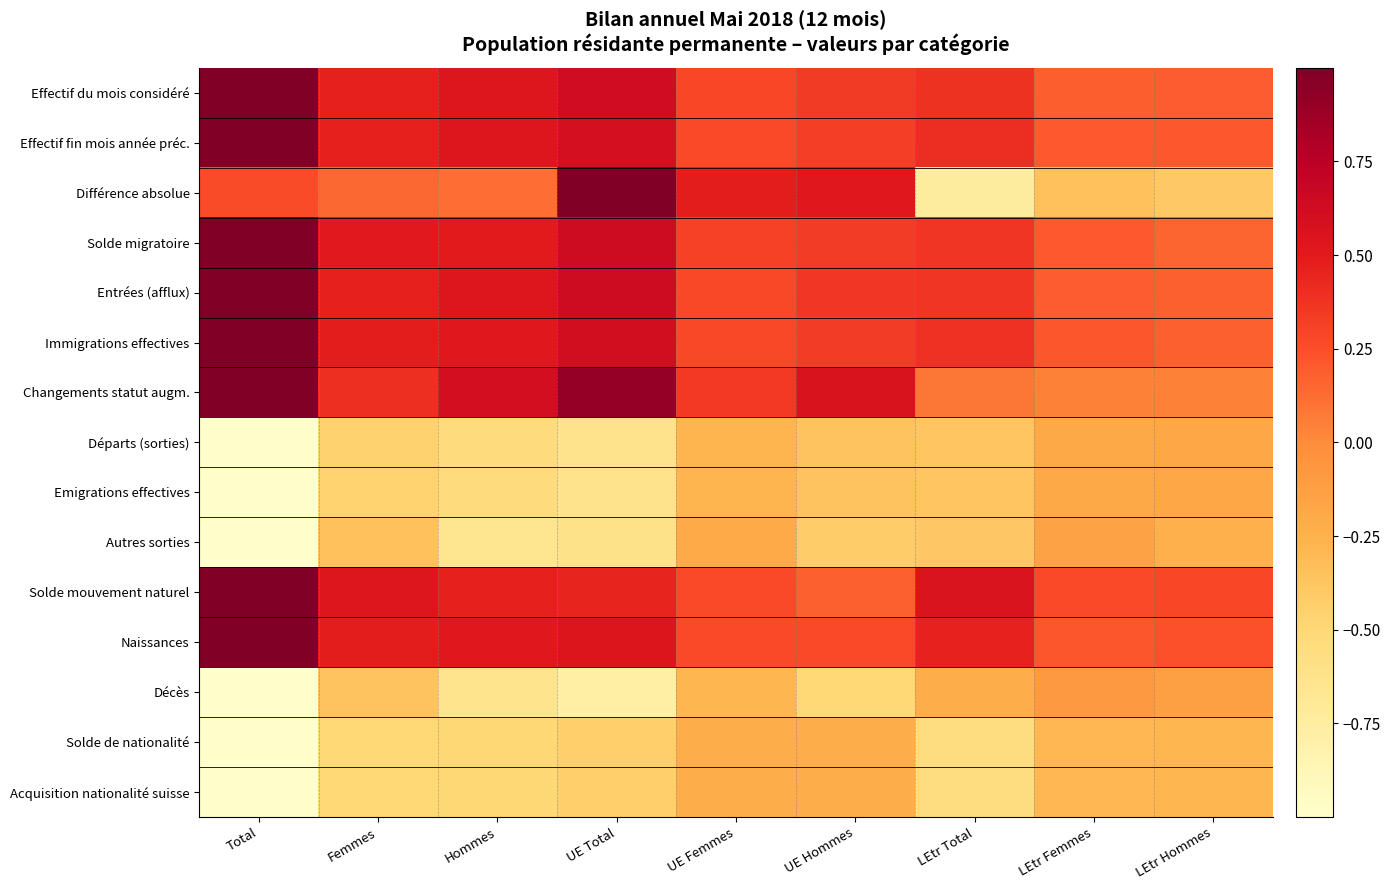

At which category is the sum across all series the highest?

UE Total